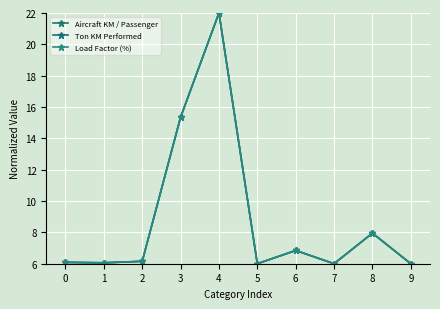

At which label does Load Factor (%) reach its peak?

4